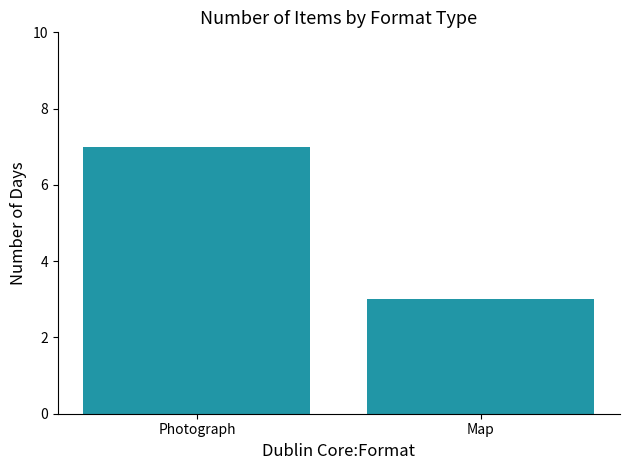

What value does the data have at Photograph?

7